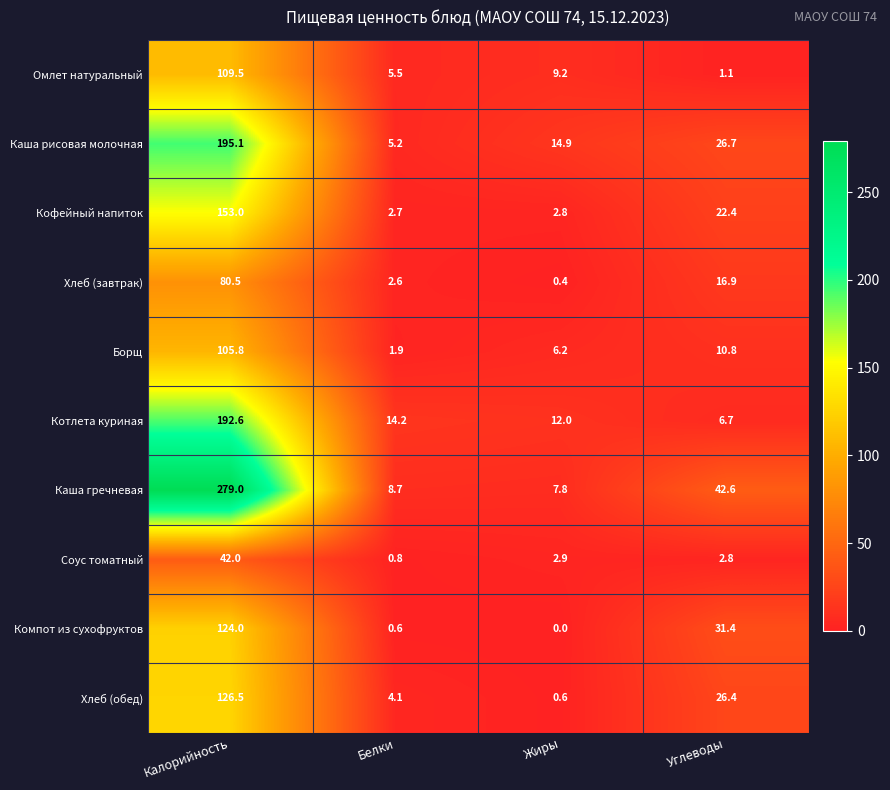

At which label is Котлета куриная closest to 99?

Белки